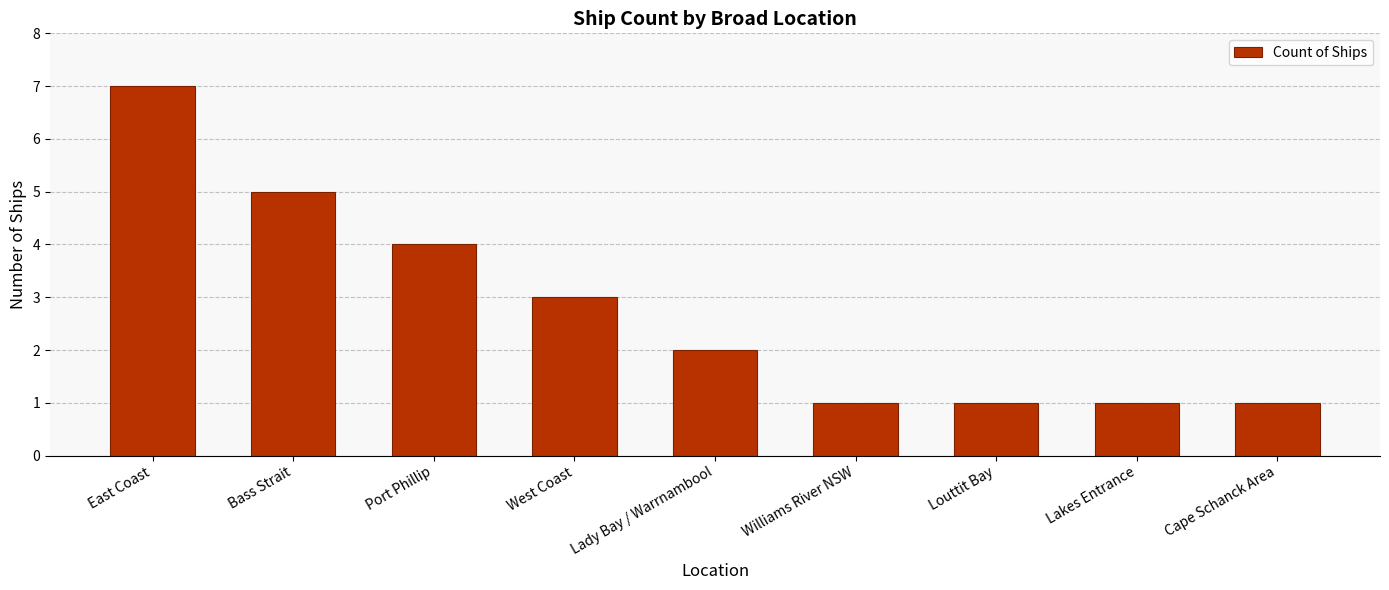

At which label does the data first exceed 2?

East Coast